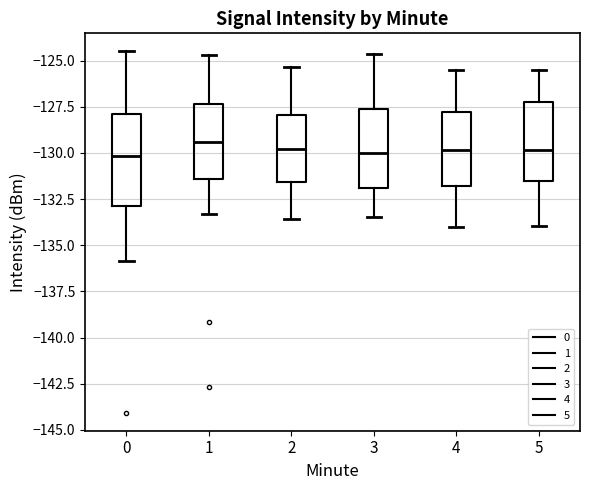

Reading left to right, read every box against the y-axis: the position of its median line, the range the box covers, and the ends of its whiskers. The values are not printed on the chart, so give them approximately, as read against the axis.

0: median -130.0, box -133.0 to -128.0, whiskers -136.0 to -124.5
1: median -129.5, box -131.5 to -127.5, whiskers -133.5 to -124.5
2: median -130.0, box -131.5 to -128.0, whiskers -133.5 to -125.5
3: median -130.0, box -132.0 to -127.5, whiskers -133.5 to -124.5
4: median -130.0, box -132.0 to -128.0, whiskers -134.0 to -125.5
5: median -130.0, box -131.5 to -127.0, whiskers -134.0 to -125.5